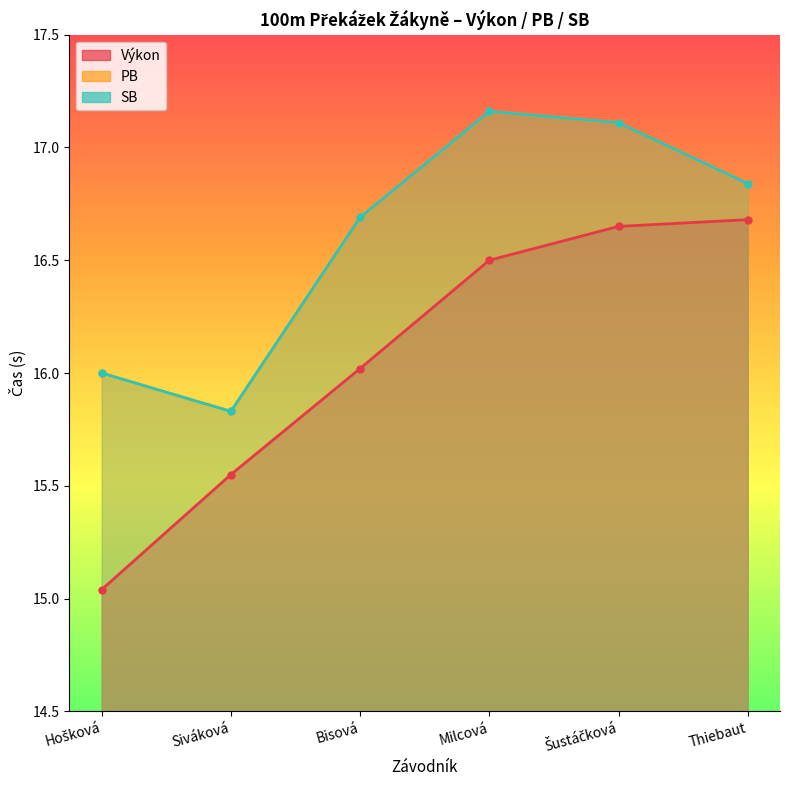

True or false: PB and SB intersect in this chart.

False